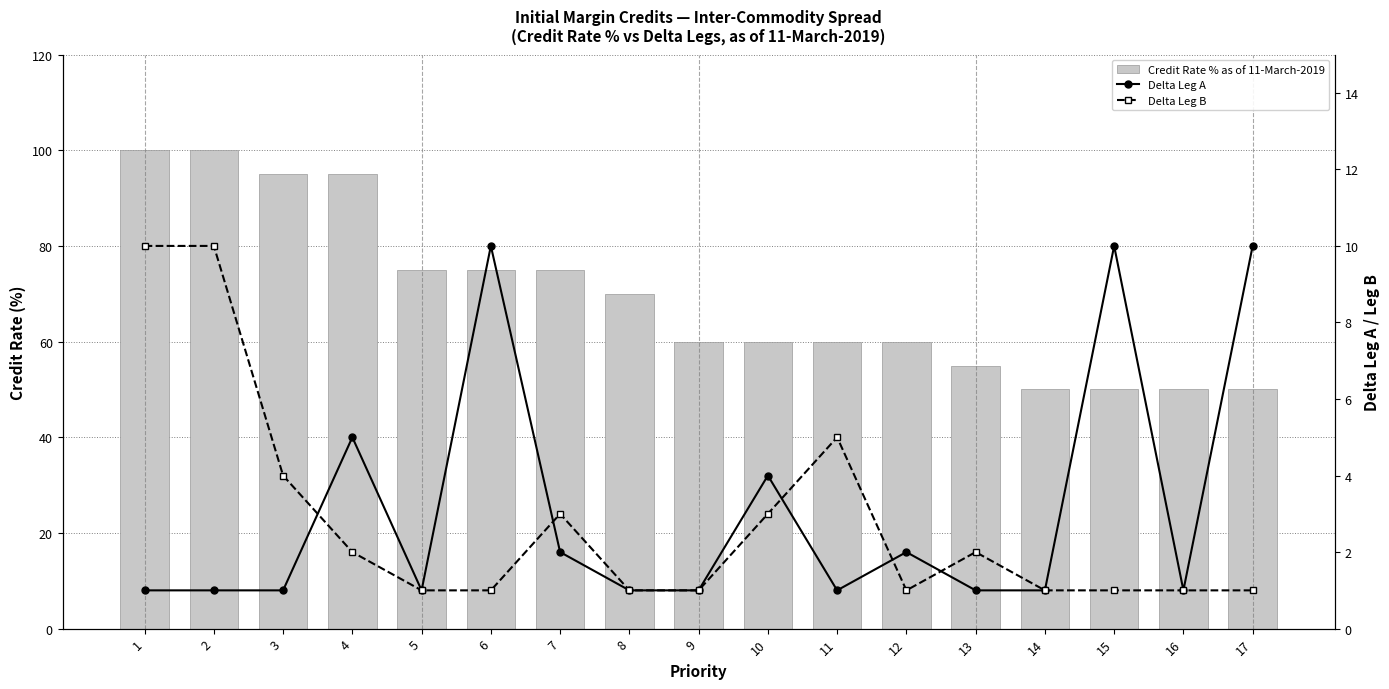

Rank the series at 2 from highest to lowest value.

Credit Rate % as of 11-March-2019, Delta Leg B, Delta Leg A